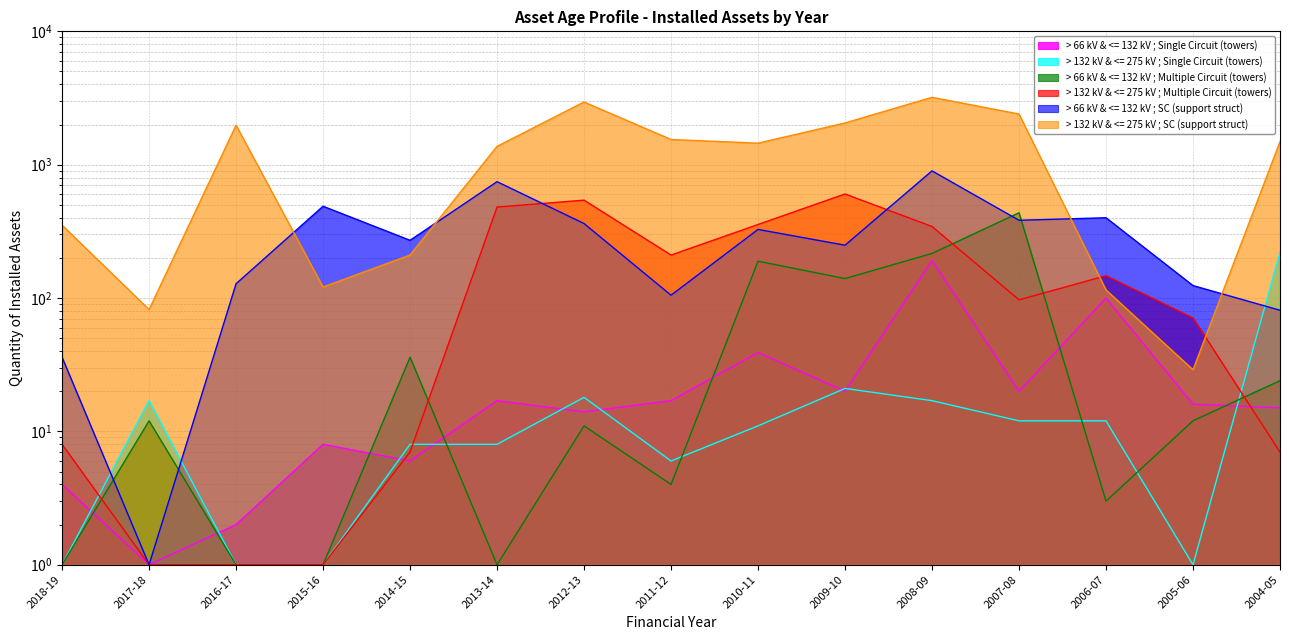

What is the value of the > 66 kV & <= 132 kV ; Single Circuit (towers) point at the 10th from the left?

20